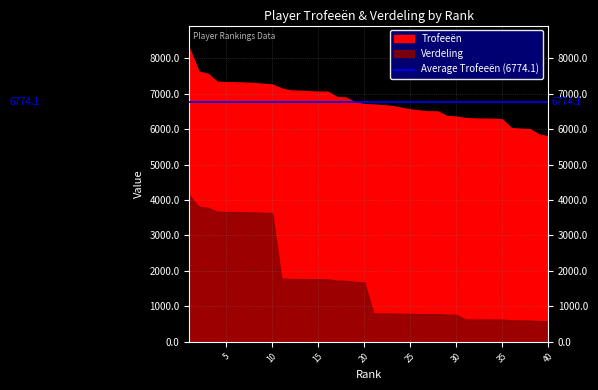

True or false: Verdeling and Trofeeën cross at least once.

False